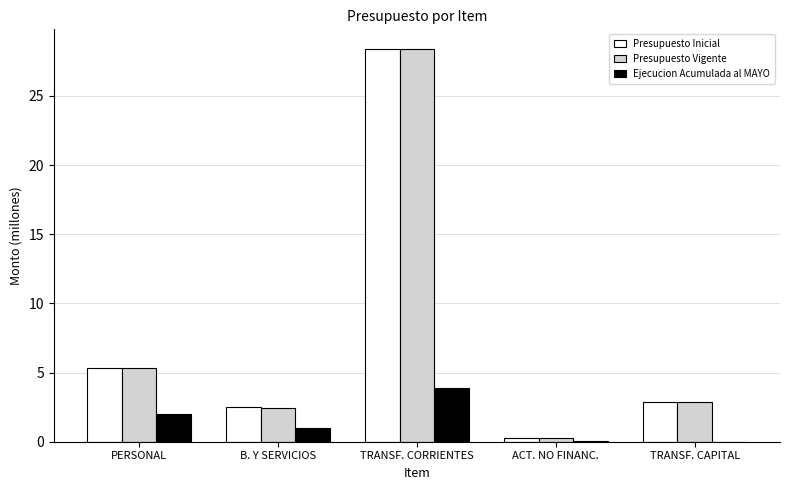

What is the total value across all series at B. Y SERVICIOS?

5.9